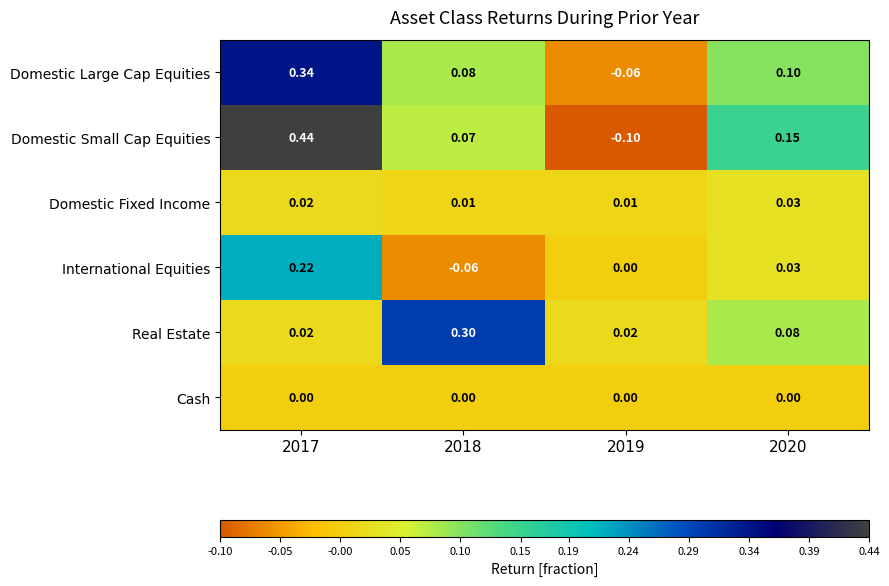

Is the value of Domestic Fixed Income at 2017 greater than the value of Domestic Large Cap Equities at 2020?

No